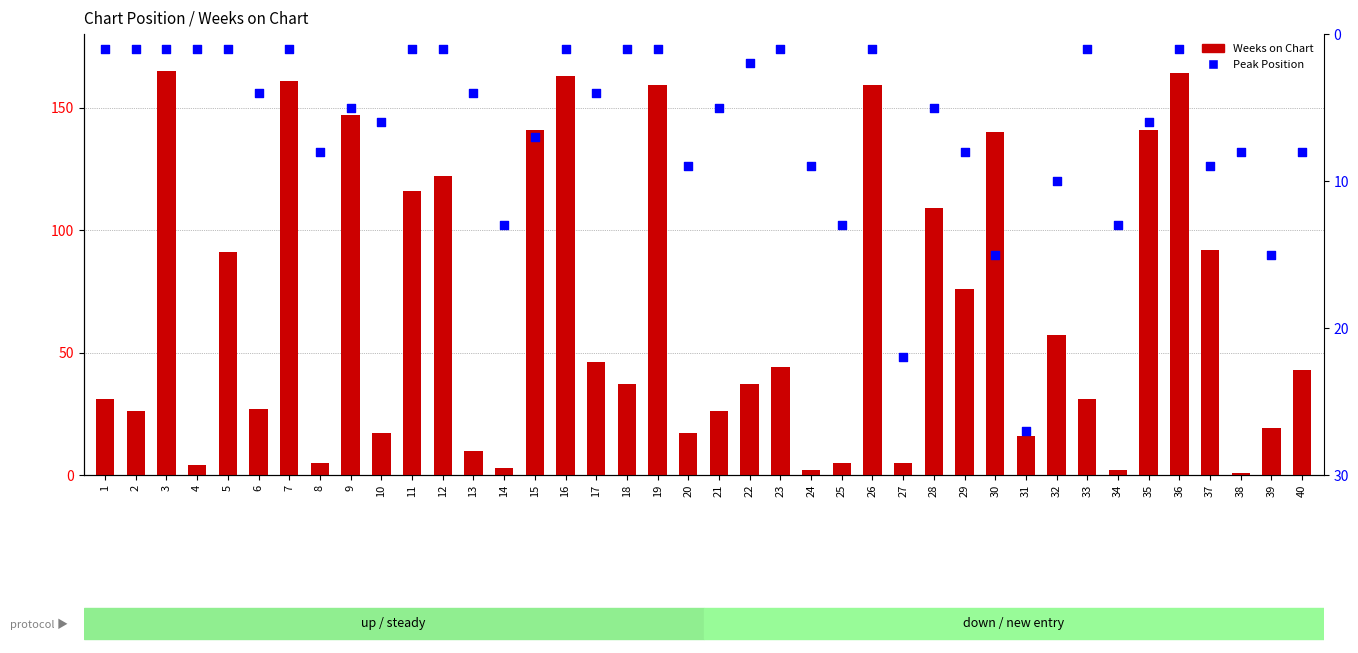

Which series reaches the maximum Y coordinate?

Weeks on Chart